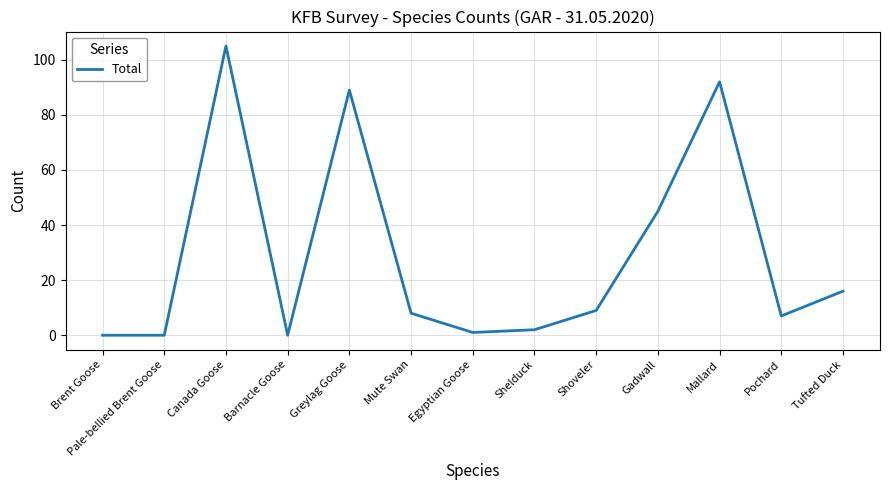

What position from the left is Tufted Duck?

13